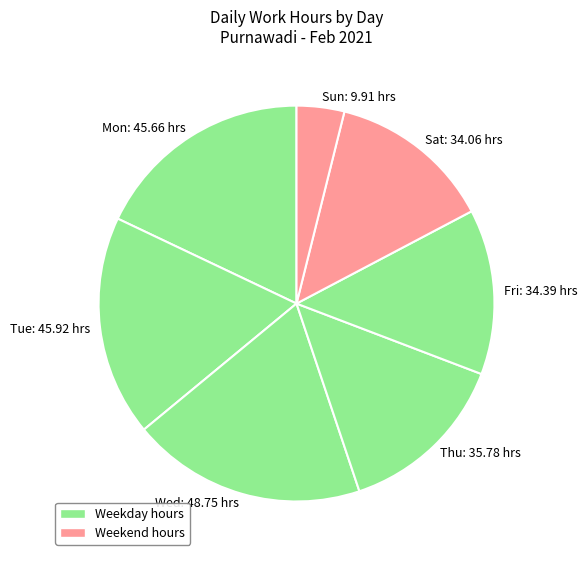

Approximately how many times larger is the value at Thu: 35.78 hrs compared to Sat: 34.06 hrs?

1.1